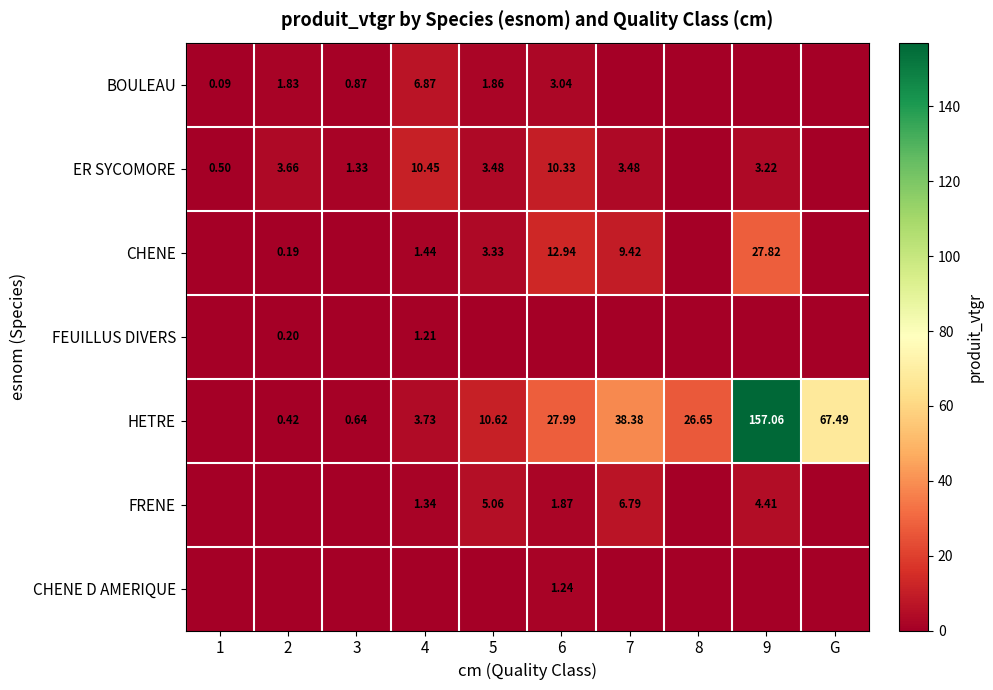

What is the spread (max minus min) of values at 5?

10.6